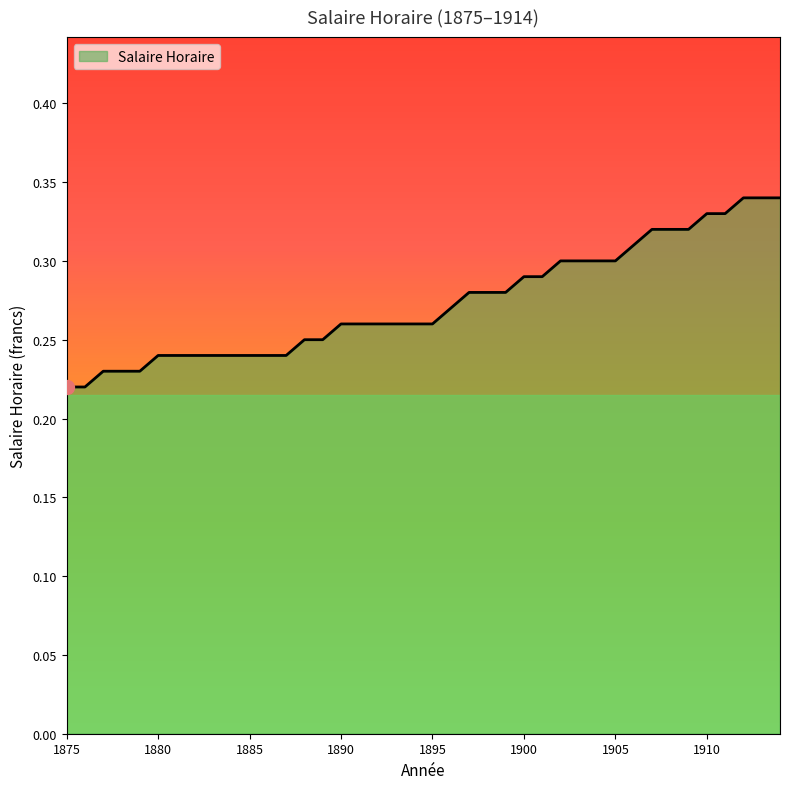

Reading left to right, list all the values displayed in this chart.

0.2	0.2	0.2	0.2	0.2	0.2	0.2	0.2	0.2	0.2	0.2	0.2	0.2	0.2	0.2	0.3	0.3	0.3	0.3	0.3	0.3	0.3	0.3	0.3	0.3	0.3	0.3	0.3	0.3	0.3	0.3	0.3	0.3	0.3	0.3	0.3	0.3	0.3	0.3	0.3